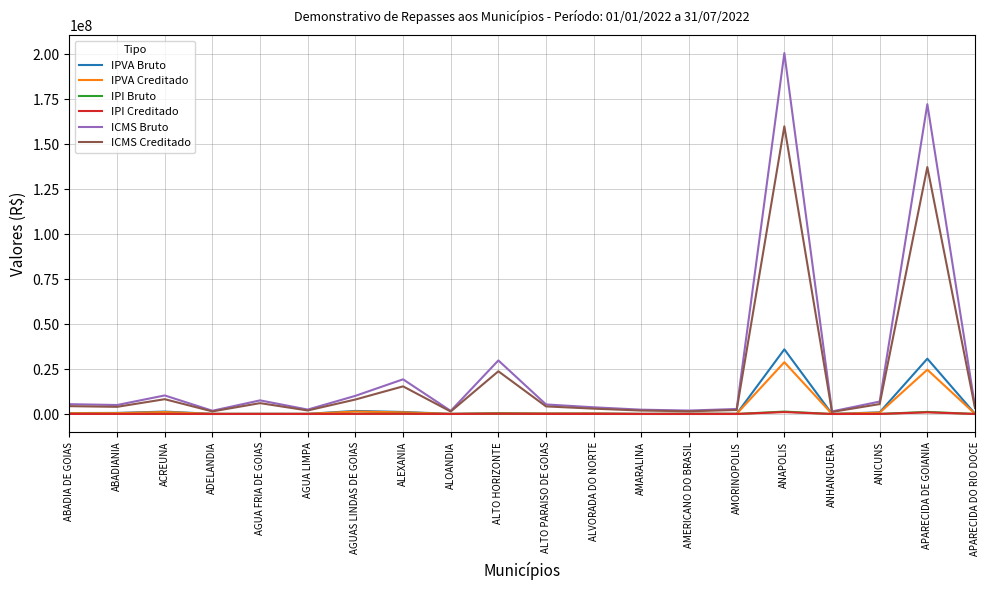

What is the difference between the highest and lowest values at AGUAS LINDAS DE GOIAS?

10038599.3